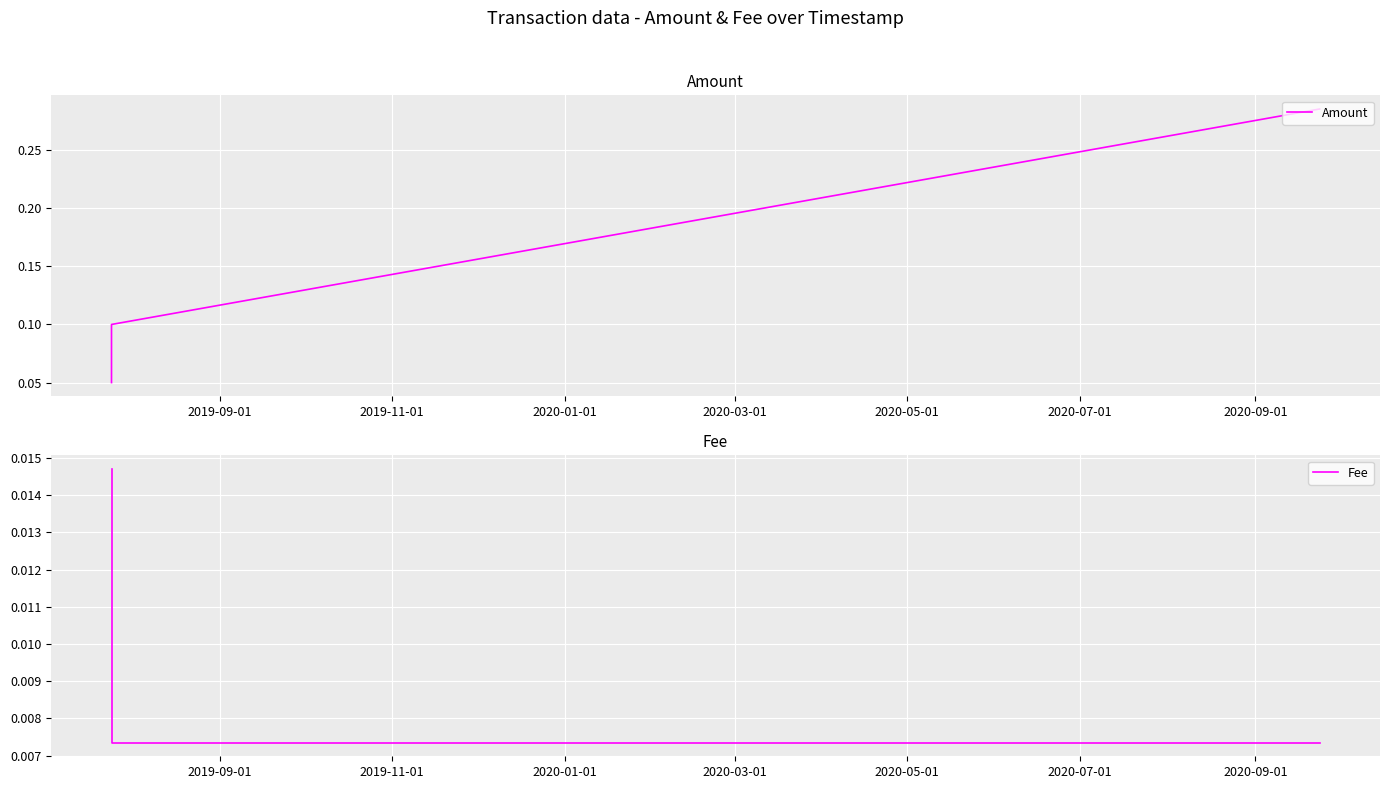

What are all the series names shown in the legend?

Amount, Fee